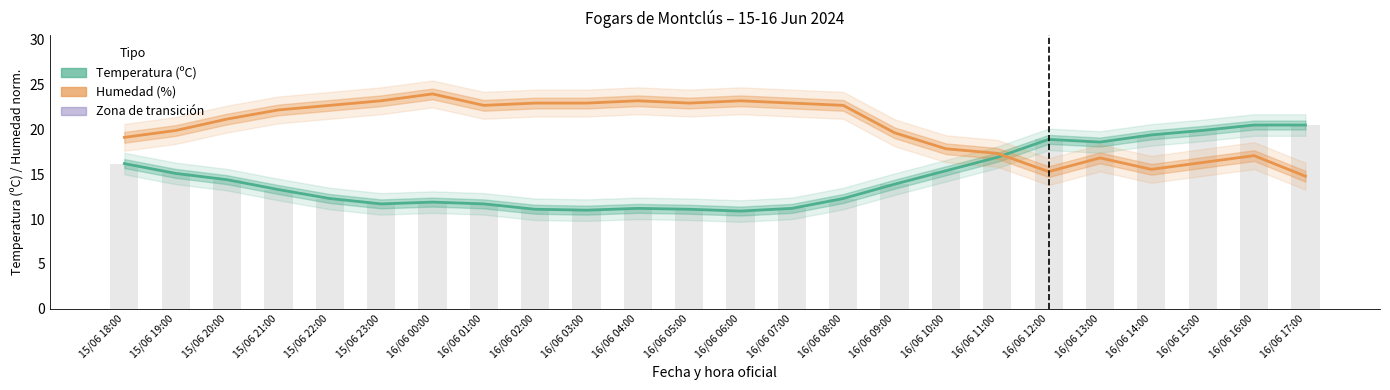

At how many categories does at least one series exceed 15?

24